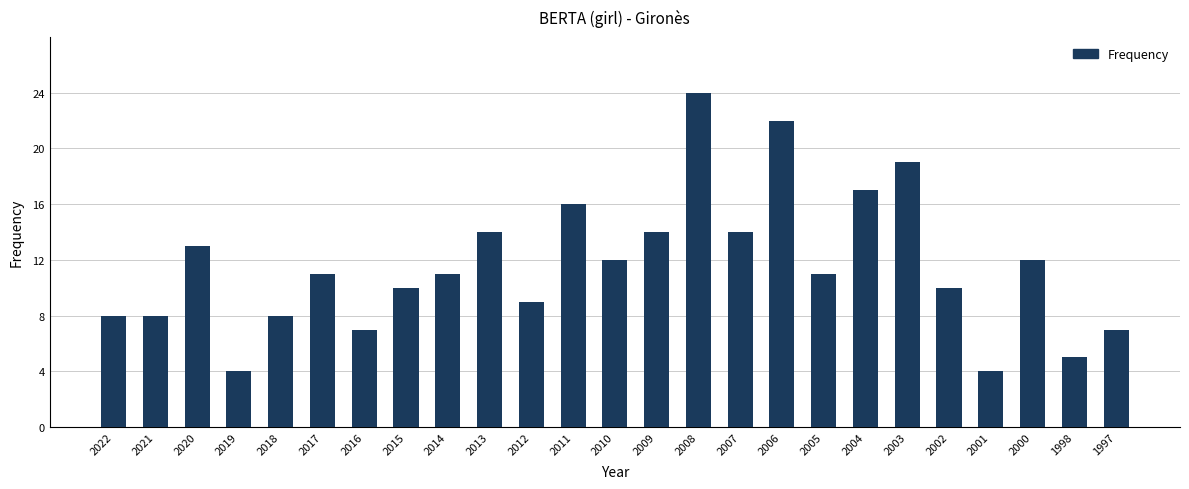

Reading left to right, list all the values displayed in this chart.

2022=8	2021=8	2020=13	2019=4	2018=8	2017=11	2016=7	2015=10	2014=11	2013=14	2012=9	2011=16	2010=12	2009=14	2008=24	2007=14	2006=22	2005=11	2004=17	2003=19	2002=10	2001=4	2000=12	1998=5	1997=7